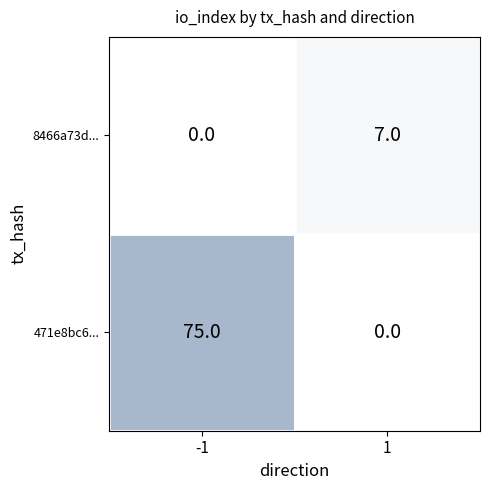

What is the approximate value of 471e8bc6... at -1, to the nearest 5?

75